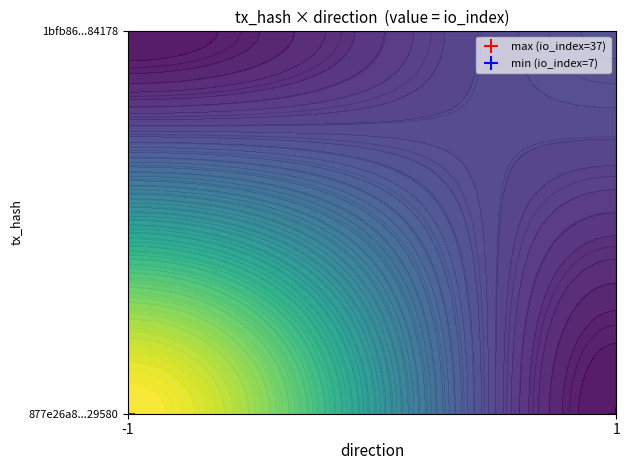

Is it true that 1bfb86405a8ac2a9f0f81a516bfadebe9484178 equals 1 at direction?

True